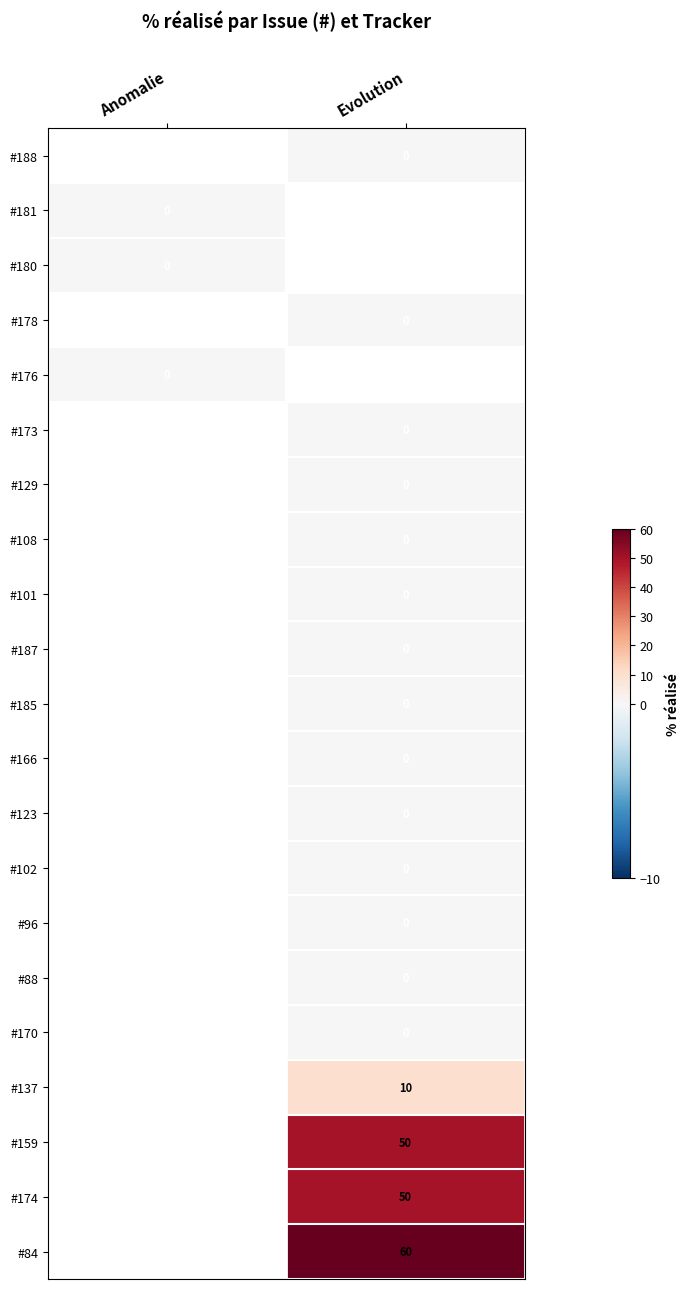

Is it true that #159 equals 50 at Evolution?

True